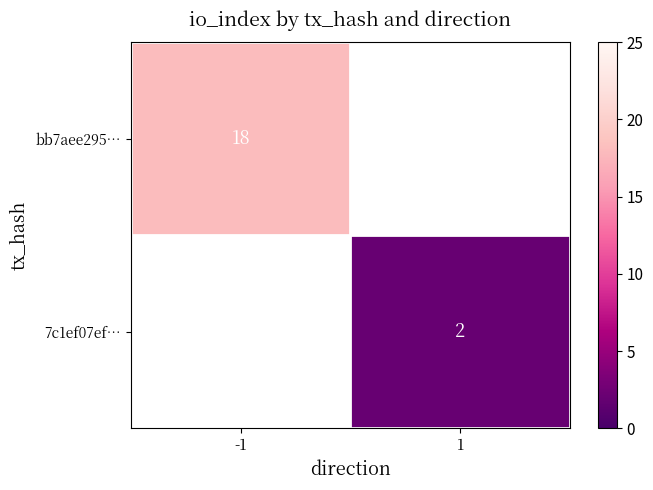

Is it true that bb7aee295… equals 18 at -1?

True